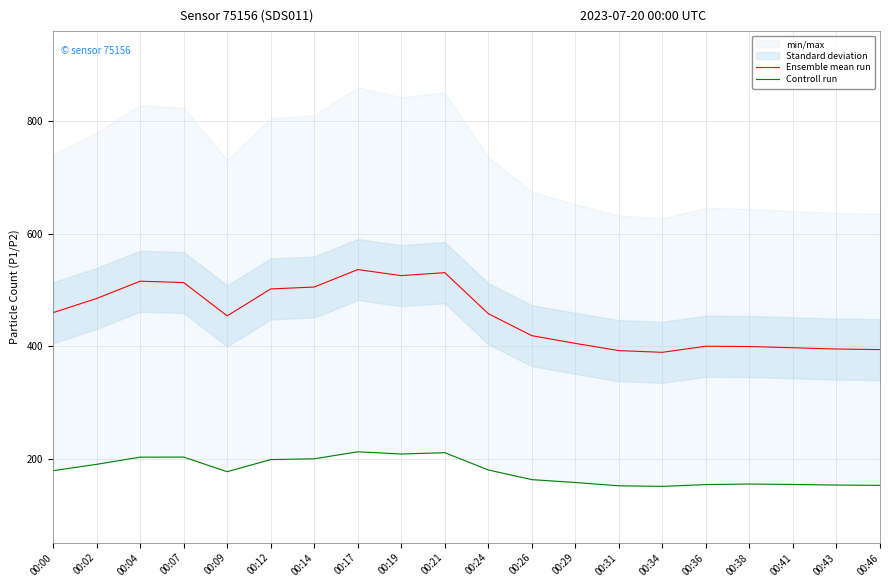

True or false: Ensemble mean run and Controll run intersect in this chart.

False